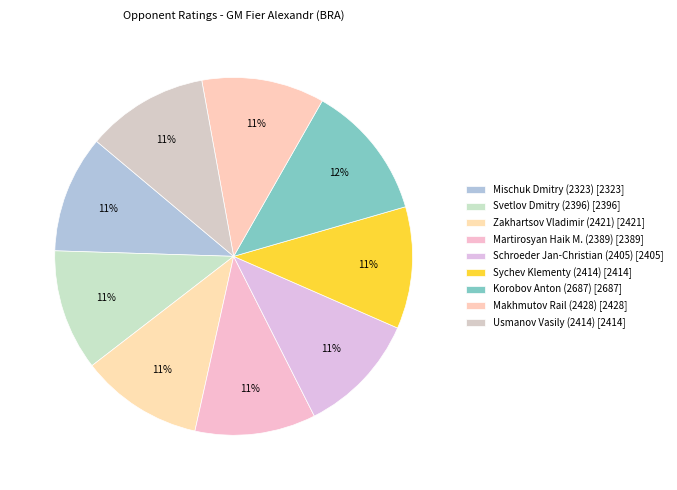

To the nearest percent, what is the combined percentage of Makhmutov Rail (2428) and Martirosyan Haik M. (2389)?

22%